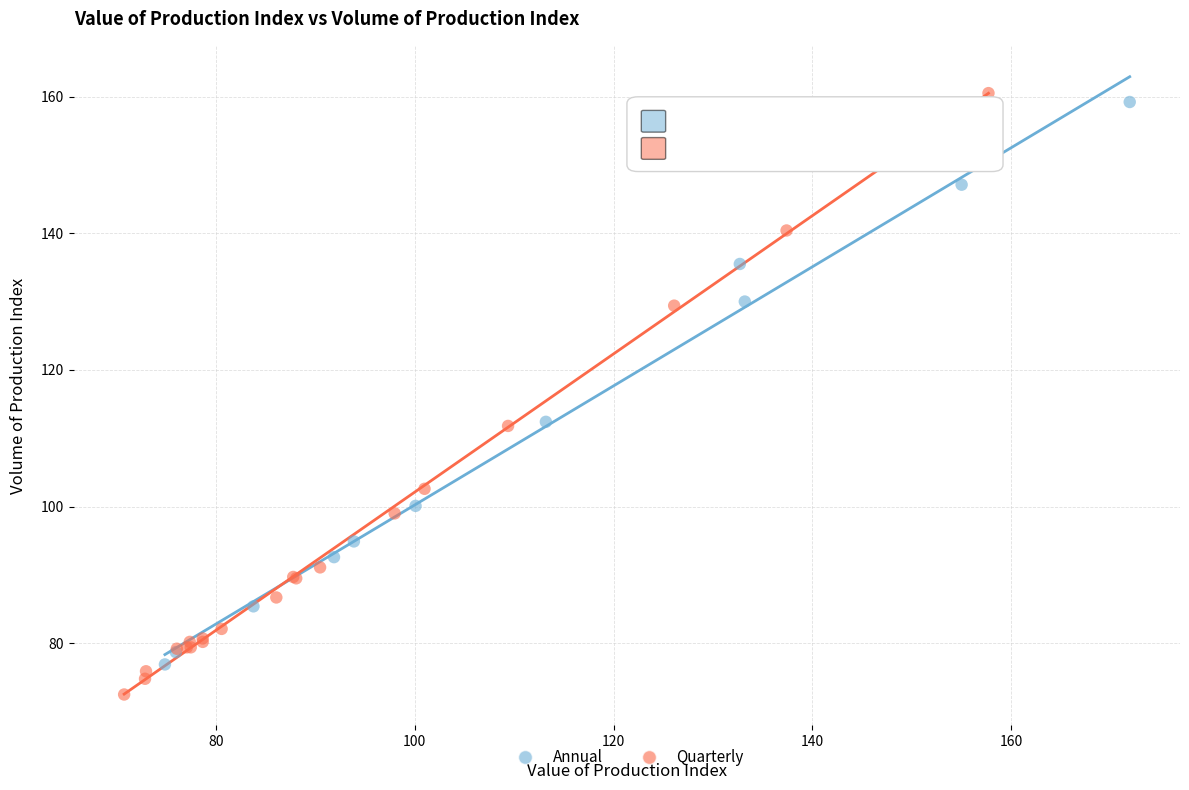

Which series reaches the minimum Y coordinate?

Quarterly